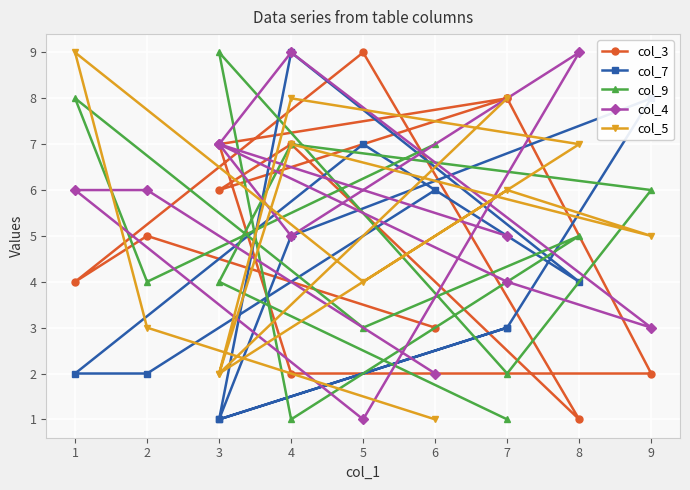

Count the number of data series in this chart.

5